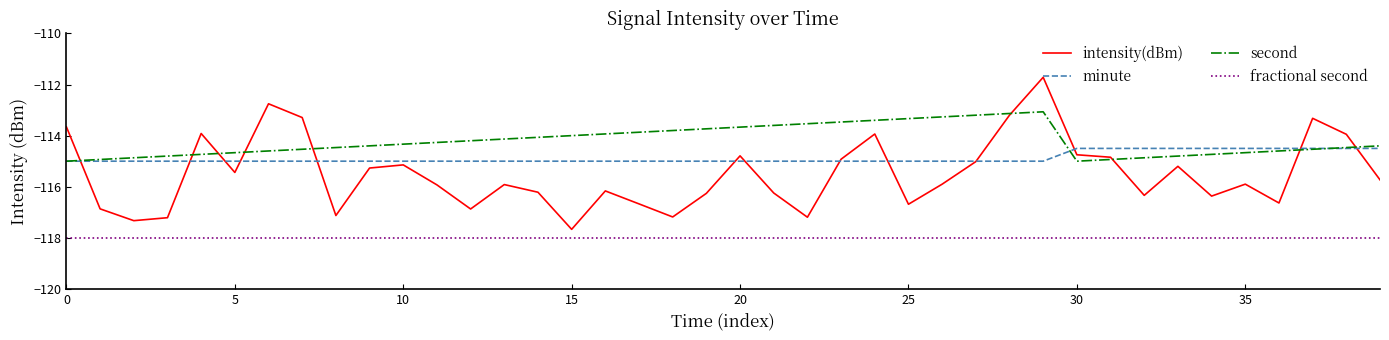

How many lines are shown in the chart?

4